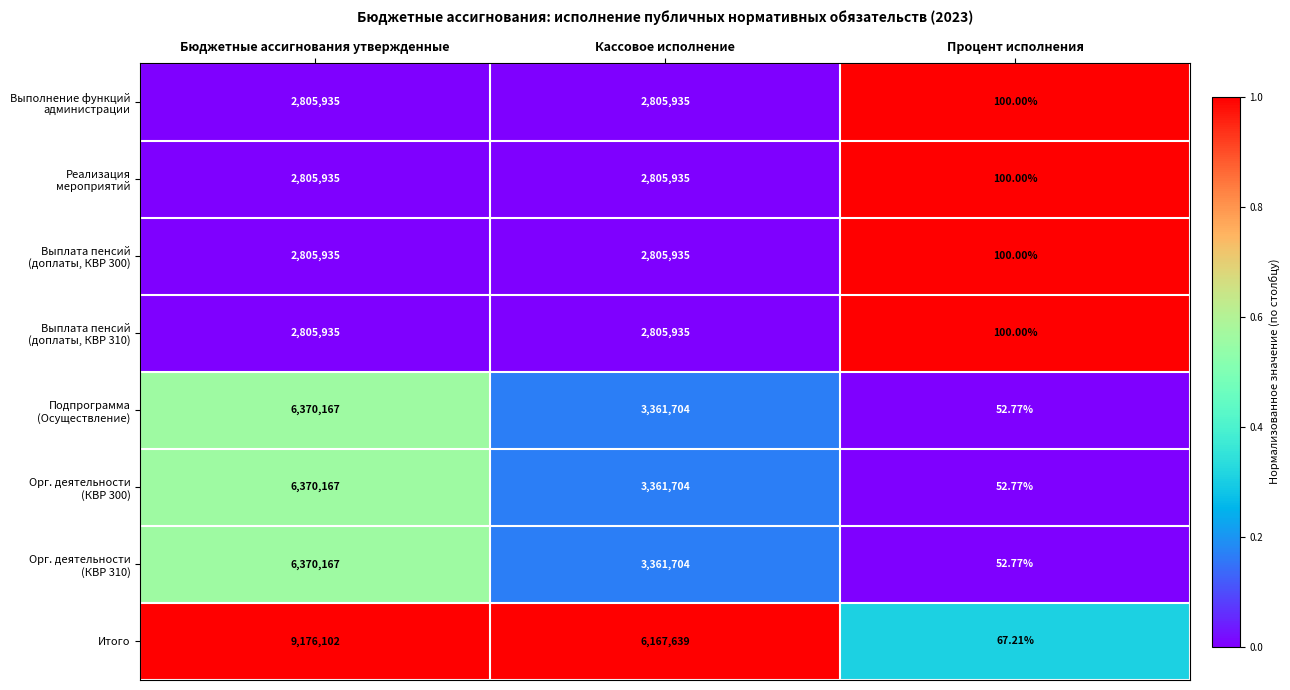

At which label is Итого closest to 4588084?

Кассовое исполнение